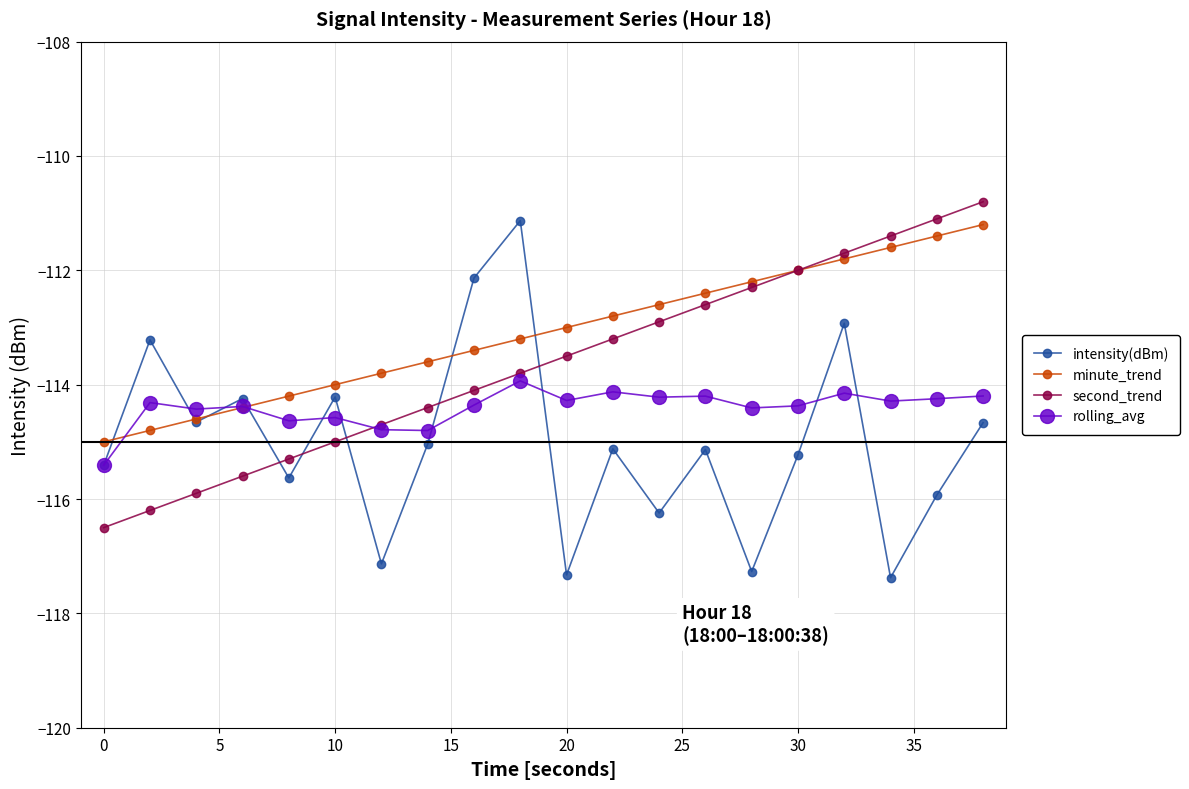

How many values in the minute_trend series exceed -113?

9